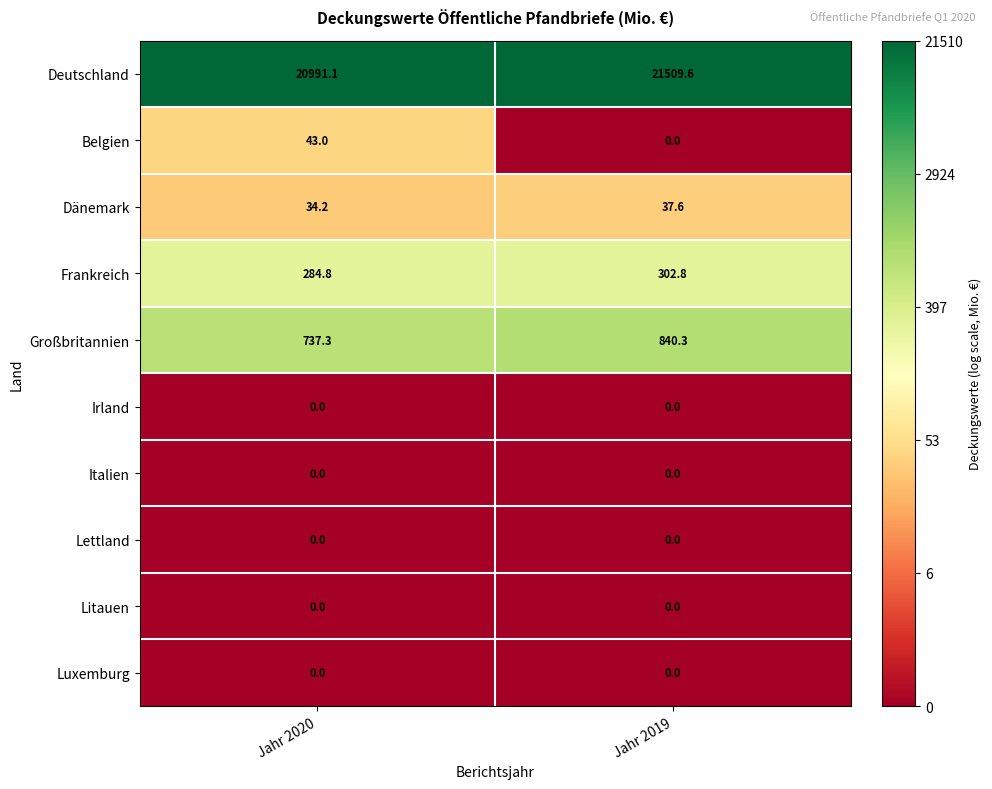

Reading right to left, what are all the values shown in this chart?

Deutschland: 21509.6	20991.1
Belgien: 0.0	43.0
Dänemark: 37.6	34.2
Frankreich: 302.8	284.8
Großbritannien: 840.3	737.3
Irland: 0.0	0.0
Italien: 0.0	0.0
Lettland: 0.0	0.0
Litauen: 0.0	0.0
Luxemburg: 0.0	0.0